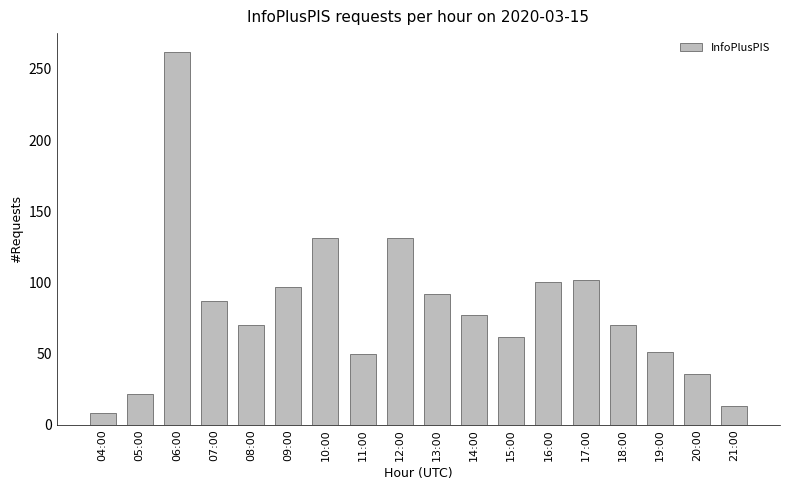

What is the difference between the maximum and minimum values?

254